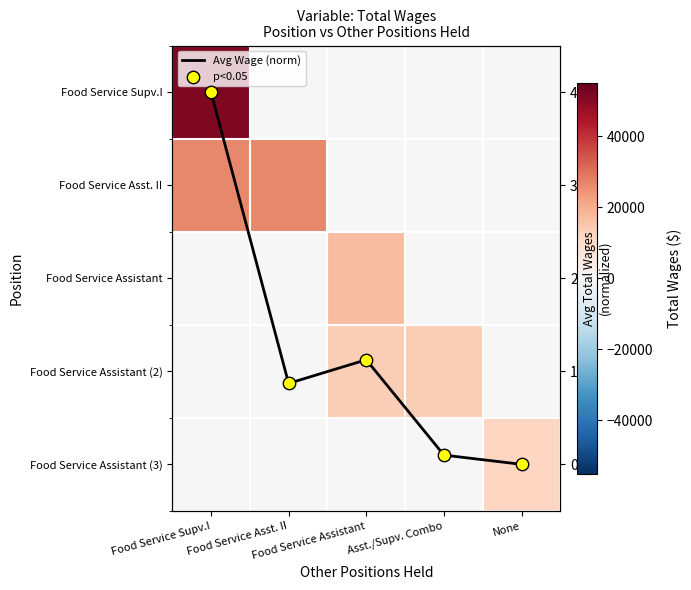

At how many categories does at least one series exceed 12293?

4